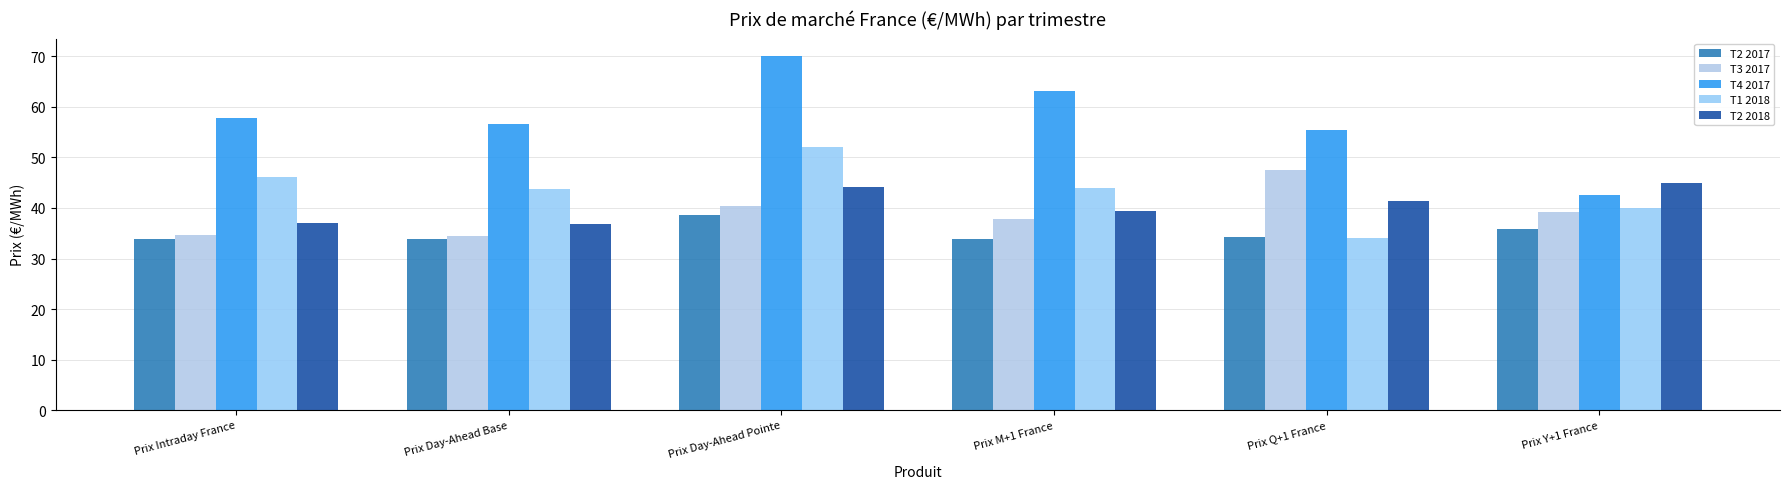

Reading left to right, what are all the values shown in this chart?

T2 2017: 33.9	33.9	38.7	33.8	34.2	35.9
T3 2017: 34.6	34.5	40.3	37.8	47.5	39.1
T4 2017: 57.7	56.6	70.0	63.2	55.4	42.5
T1 2018: 46.2	43.8	52.1	44.0	34.0	40.0
T2 2018: 37.1	36.8	44.2	39.3	41.4	45.0